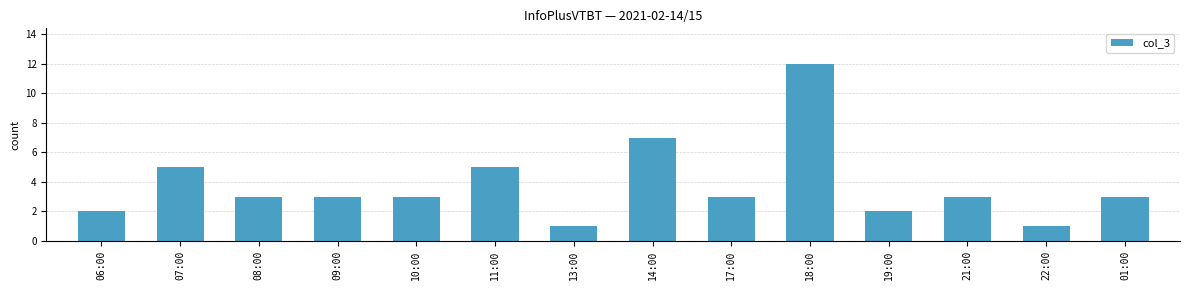

Is it true that the value at 19:00 is 2?

True